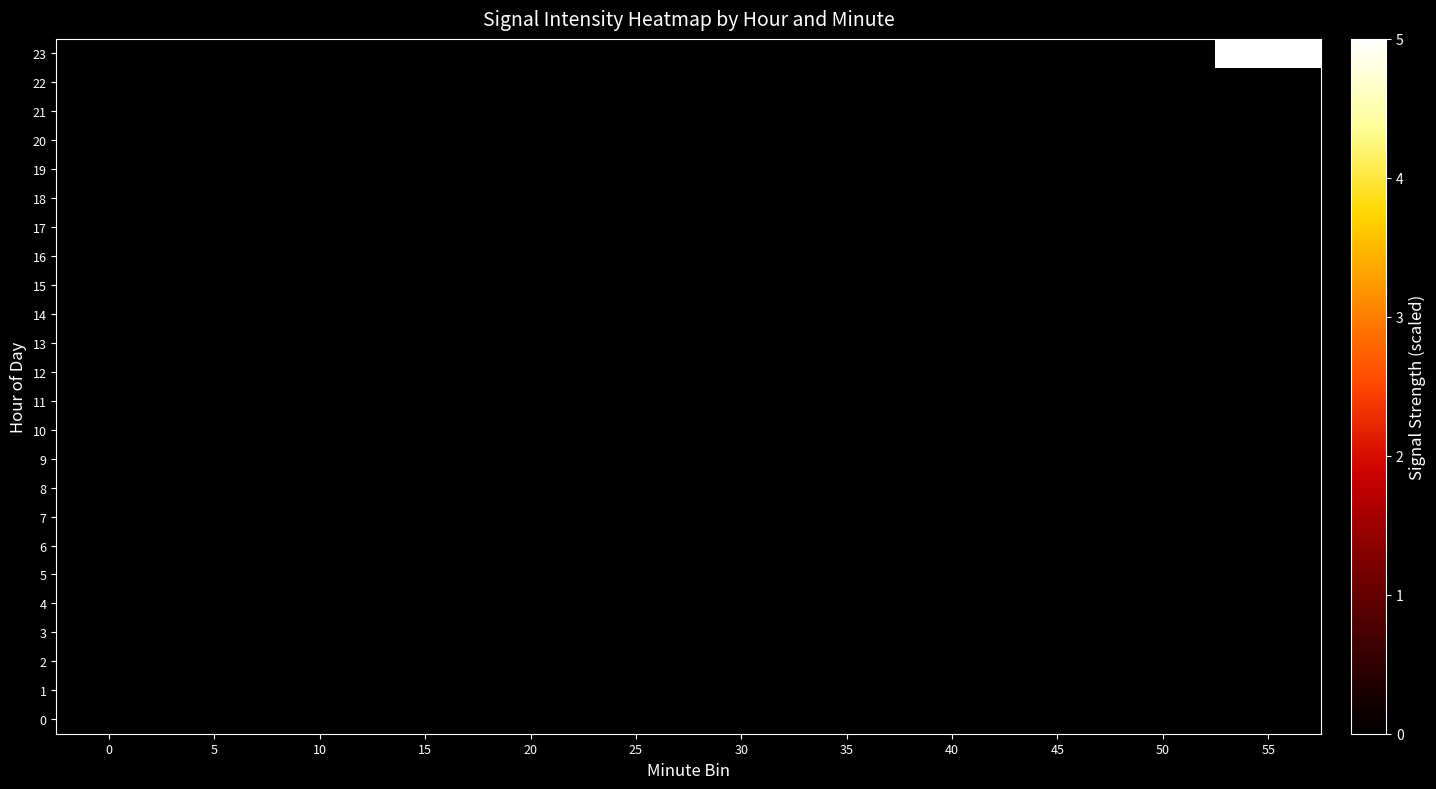

Reading left to right, list all the values displayed in this chart.

0: 0=0	5=0	10=0	15=0	20=0	25=0	30=0	35=0	40=0	45=0	50=0	55=0
1: 0=0	5=0	10=0	15=0	20=0	25=0	30=0	35=0	40=0	45=0	50=0	55=0
2: 0=0	5=0	10=0	15=0	20=0	25=0	30=0	35=0	40=0	45=0	50=0	55=0
3: 0=0	5=0	10=0	15=0	20=0	25=0	30=0	35=0	40=0	45=0	50=0	55=0
4: 0=0	5=0	10=0	15=0	20=0	25=0	30=0	35=0	40=0	45=0	50=0	55=0
5: 0=0	5=0	10=0	15=0	20=0	25=0	30=0	35=0	40=0	45=0	50=0	55=0
6: 0=0	5=0	10=0	15=0	20=0	25=0	30=0	35=0	40=0	45=0	50=0	55=0
7: 0=0	5=0	10=0	15=0	20=0	25=0	30=0	35=0	40=0	45=0	50=0	55=0
8: 0=0	5=0	10=0	15=0	20=0	25=0	30=0	35=0	40=0	45=0	50=0	55=0
9: 0=0	5=0	10=0	15=0	20=0	25=0	30=0	35=0	40=0	45=0	50=0	55=0
10: 0=0	5=0	10=0	15=0	20=0	25=0	30=0	35=0	40=0	45=0	50=0	55=0
11: 0=0	5=0	10=0	15=0	20=0	25=0	30=0	35=0	40=0	45=0	50=0	55=0
12: 0=0	5=0	10=0	15=0	20=0	25=0	30=0	35=0	40=0	45=0	50=0	55=0
13: 0=0	5=0	10=0	15=0	20=0	25=0	30=0	35=0	40=0	45=0	50=0	55=0
14: 0=0	5=0	10=0	15=0	20=0	25=0	30=0	35=0	40=0	45=0	50=0	55=0
15: 0=0	5=0	10=0	15=0	20=0	25=0	30=0	35=0	40=0	45=0	50=0	55=0
16: 0=0	5=0	10=0	15=0	20=0	25=0	30=0	35=0	40=0	45=0	50=0	55=0
17: 0=0	5=0	10=0	15=0	20=0	25=0	30=0	35=0	40=0	45=0	50=0	55=0
18: 0=0	5=0	10=0	15=0	20=0	25=0	30=0	35=0	40=0	45=0	50=0	55=0
19: 0=0	5=0	10=0	15=0	20=0	25=0	30=0	35=0	40=0	45=0	50=0	55=0
20: 0=0	5=0	10=0	15=0	20=0	25=0	30=0	35=0	40=0	45=0	50=0	55=0
21: 0=0	5=0	10=0	15=0	20=0	25=0	30=0	35=0	40=0	45=0	50=0	55=0
22: 0=0	5=0	10=0	15=0	20=0	25=0	30=0	35=0	40=0	45=0	50=0	55=0
23: 0=0	5=0	10=0	15=0	20=0	25=0	30=0	35=0	40=0	45=0	50=0	55=5